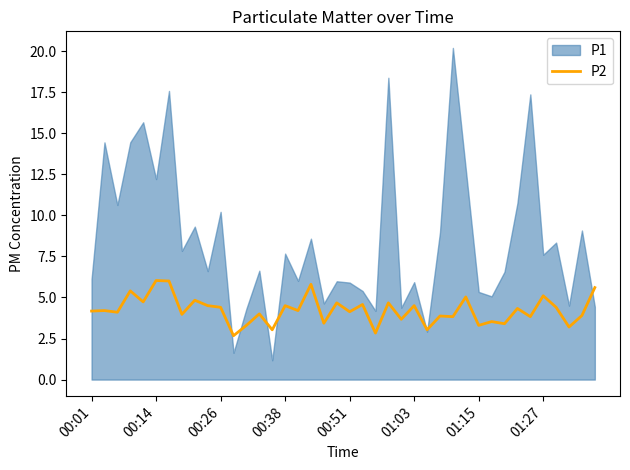

True or false: the data shows 3.7 at 24.

True